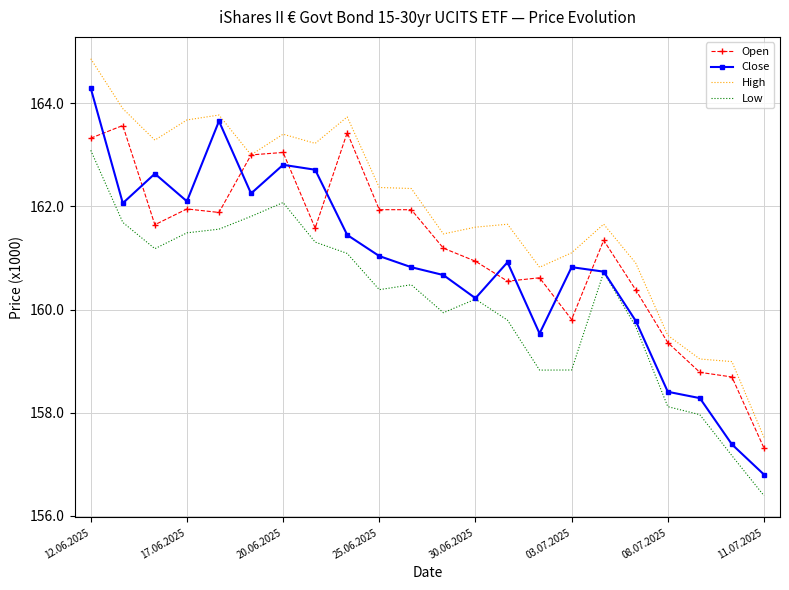

What is the value of the Open point at the 13th from the left?

160937